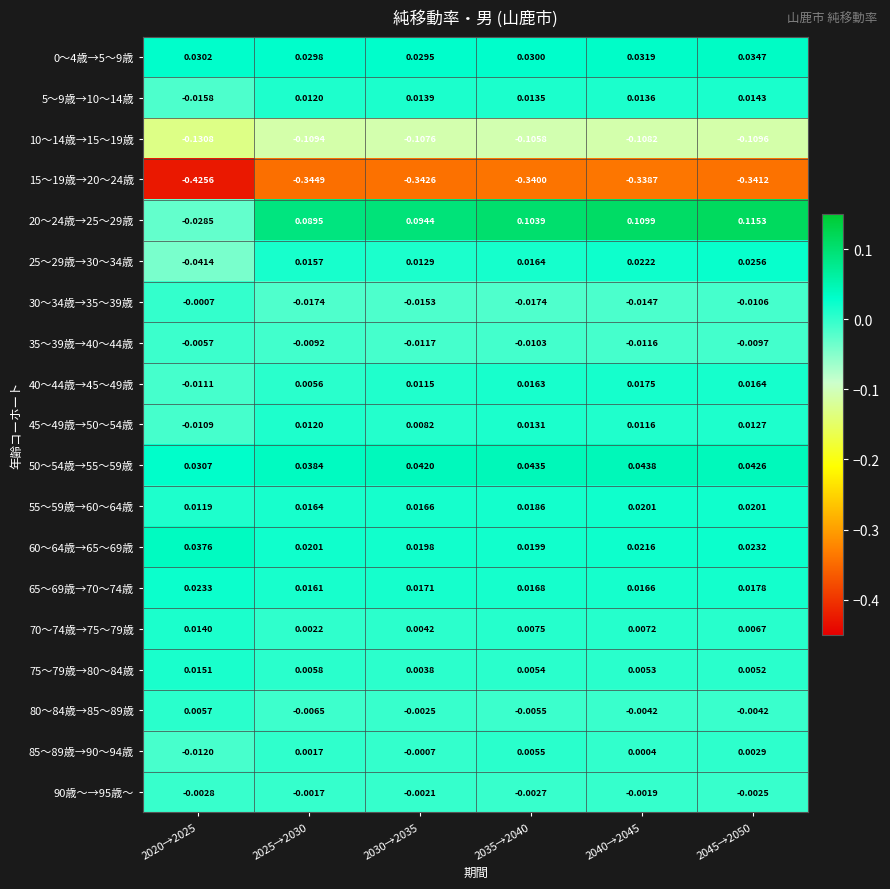

Is the value of 55～59歳→60～64歳 at 2030→2035 greater than the value of 85～89歳→90～94歳 at 2035→2040?

Yes